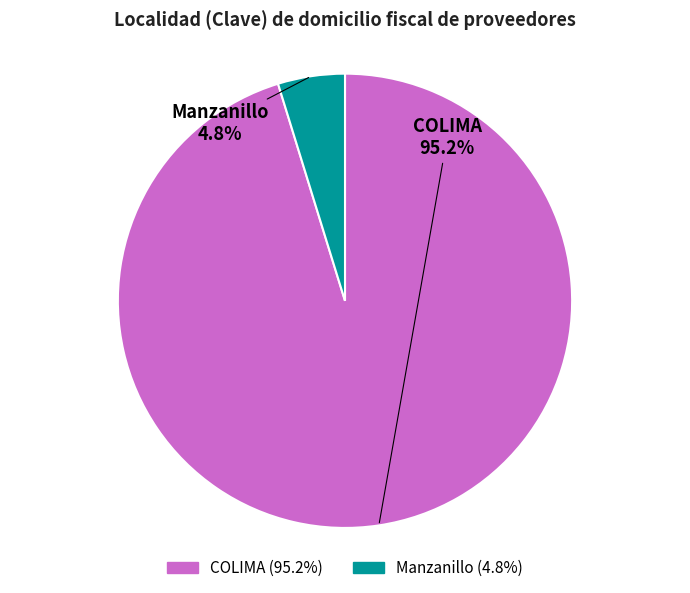

Is there a majority slice in this chart?

Yes